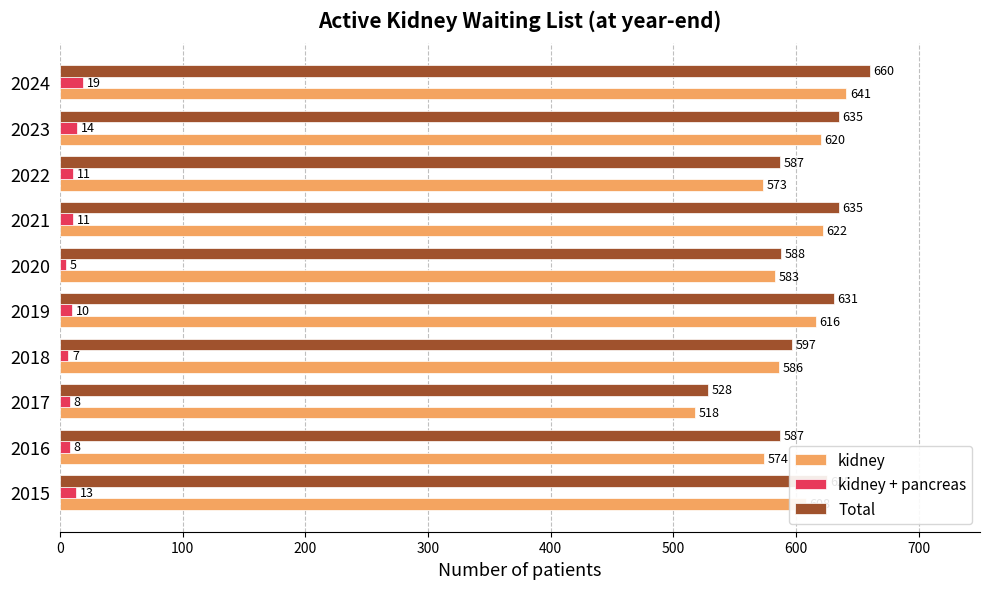

What is the average value of the kidney + pancreas series?

11